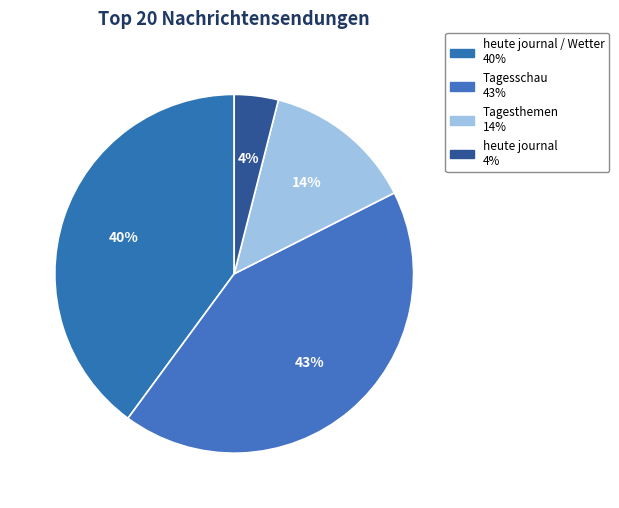

How many segments does this pie chart have?

4